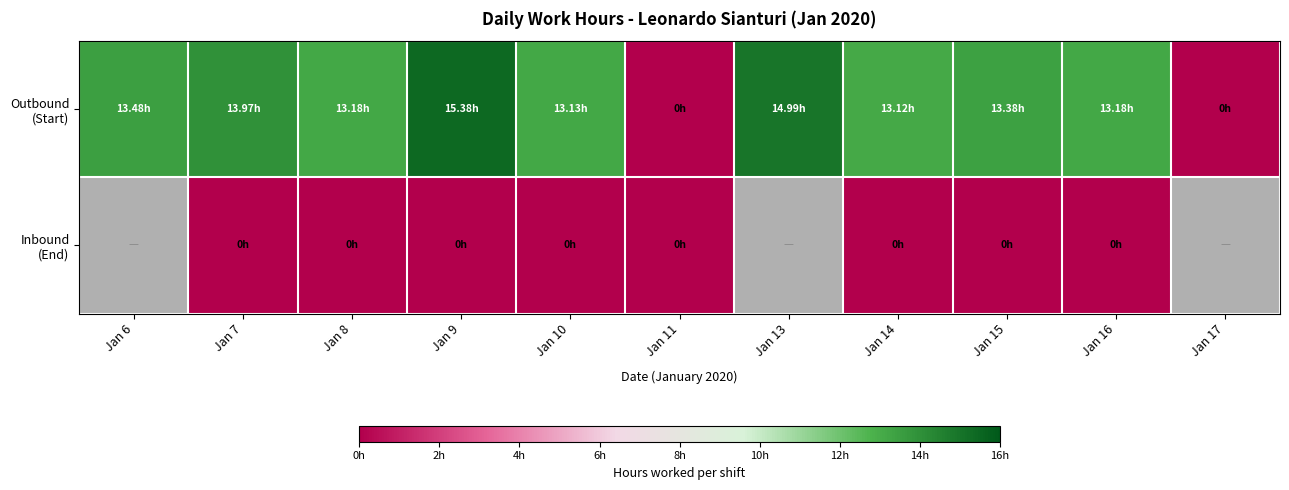

How many data points does each series have?

11